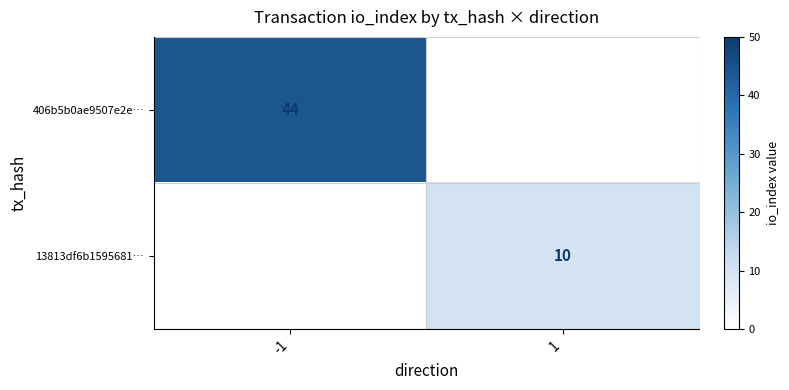

How many series are shown in this chart?

2